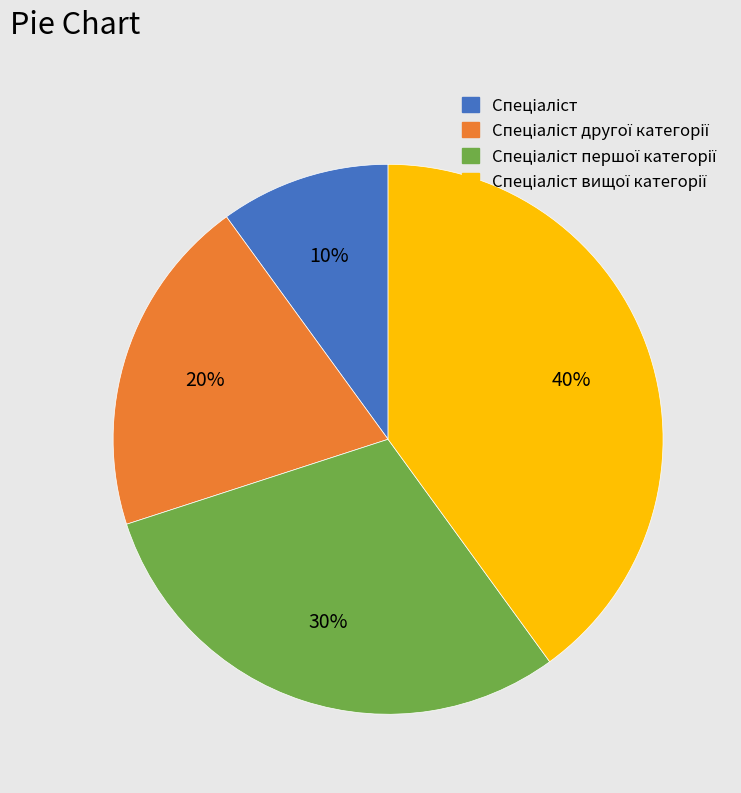

Is there a majority slice in this chart?

No